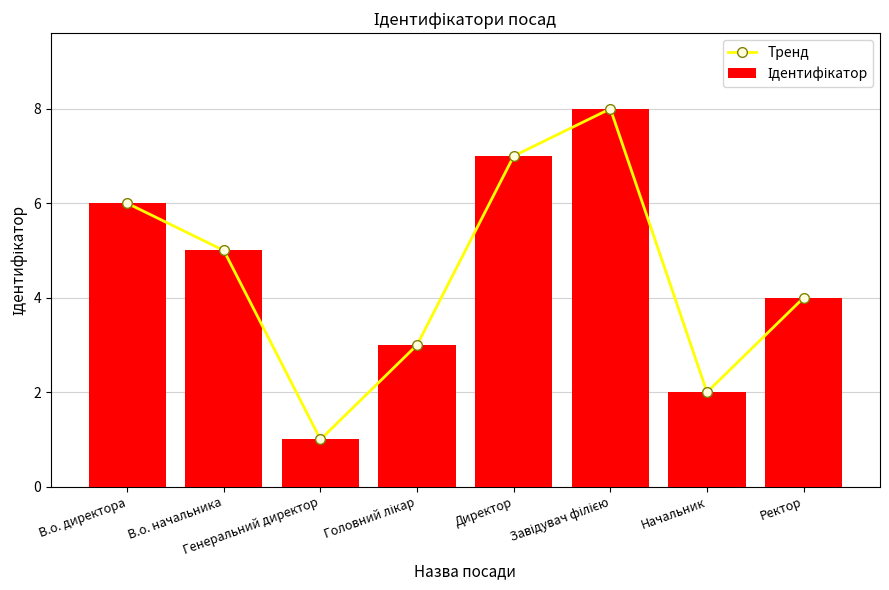

What is the value of the Тренд bar at the 3rd from the left?

1